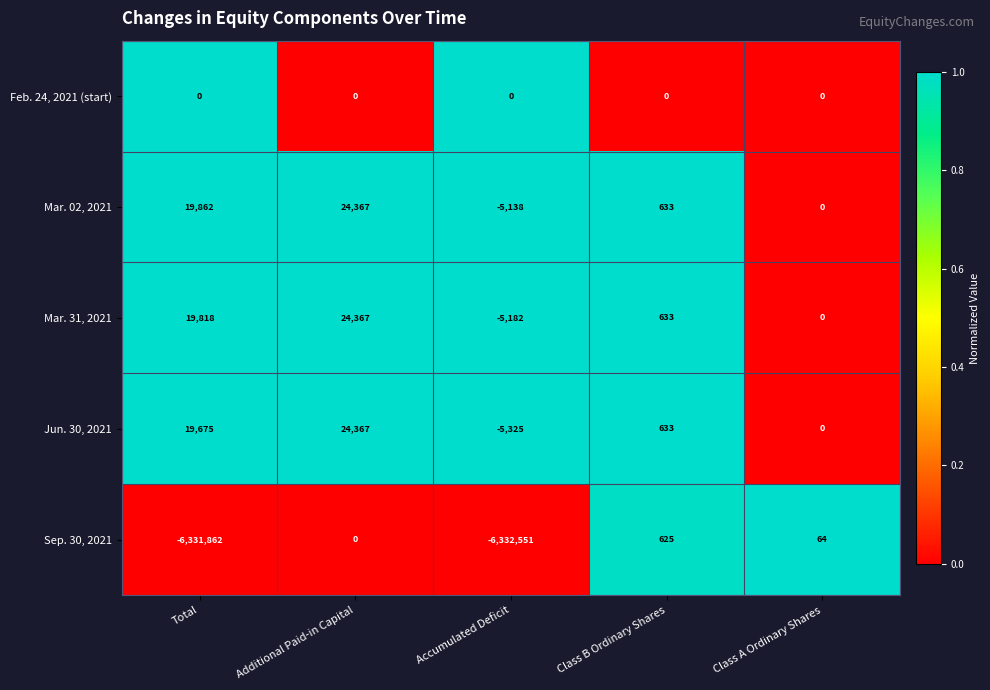

True or false: Mar. 31, 2021 has a value of 633 at Class B Ordinary Shares.

True